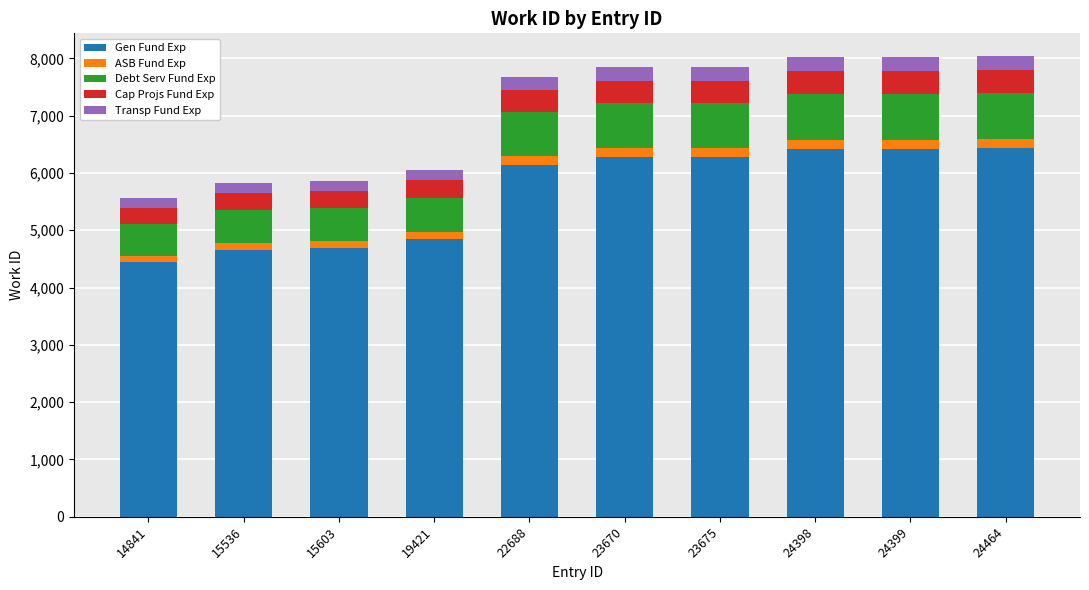

The Gen Fund Exp series shows 6398.6 at 14841. True or false?

False